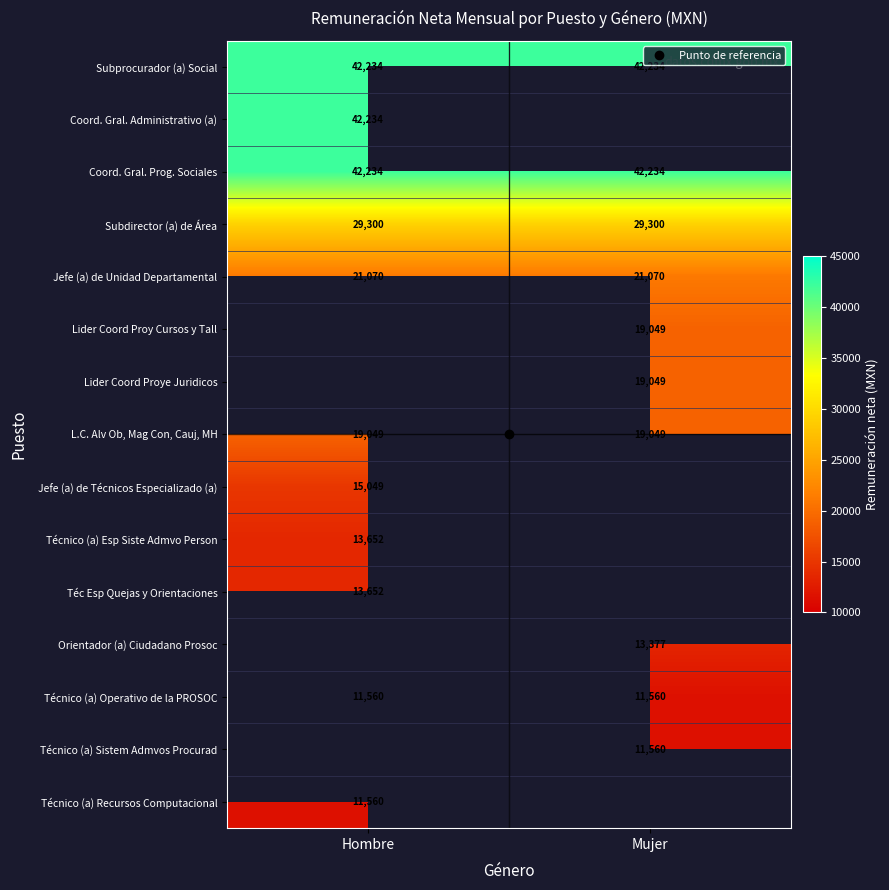

At which label does Técnico (a) Esp Siste Admvo Person reach its minimum?

Hombre